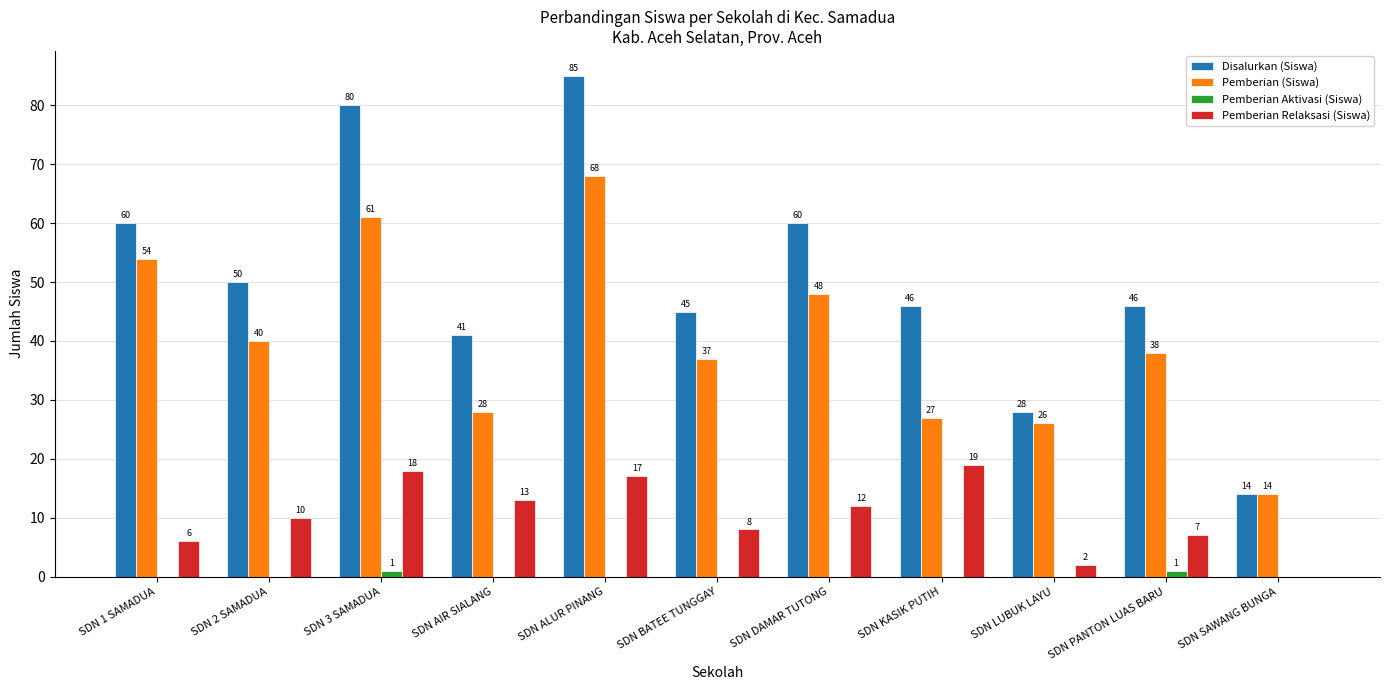

At which category is the sum across all series the highest?

SDN ALUR PINANG